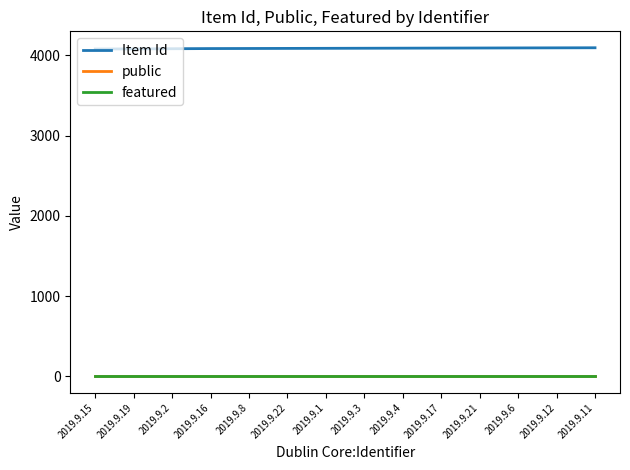

Which series has the largest total across all categories?

Item Id